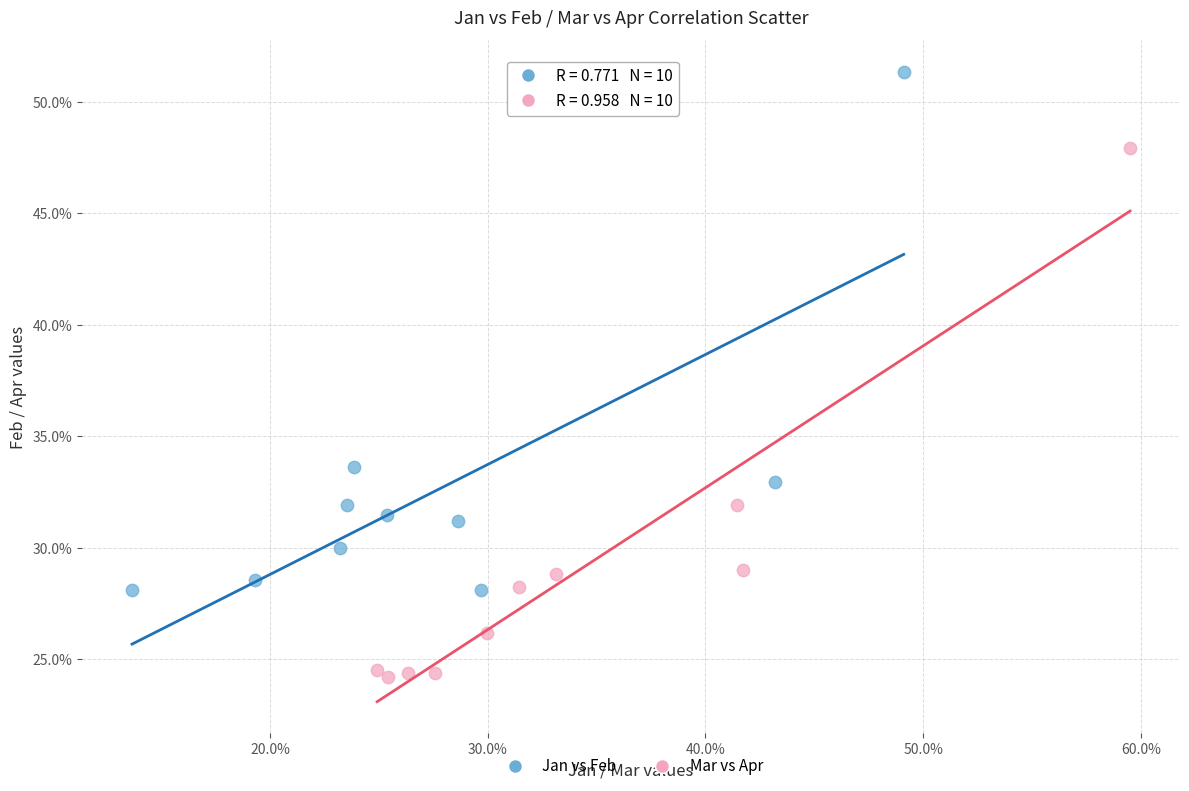

Which series reaches the minimum Y coordinate?

Mar vs Apr